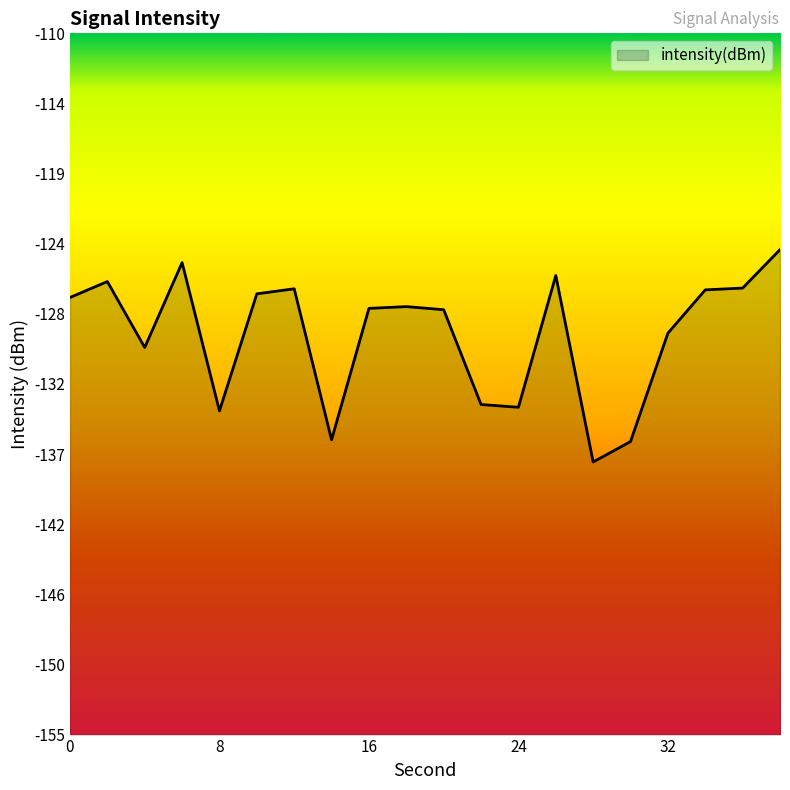

Reading left to right, extract all data points from this chart.

0=-127.0	2=-125.9	4=-130.2	6=-124.7	8=-134.2	10=-126.7	12=-126.4	14=-136.1	16=-127.7	18=-127.5	20=-127.7	22=-133.8	24=-134.0	26=-125.5	28=-137.5	30=-136.2	32=-129.2	34=-126.5	36=-126.3	38=-123.9